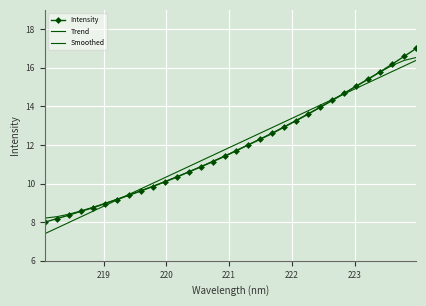

What is the sum of all Trend values?

380.6